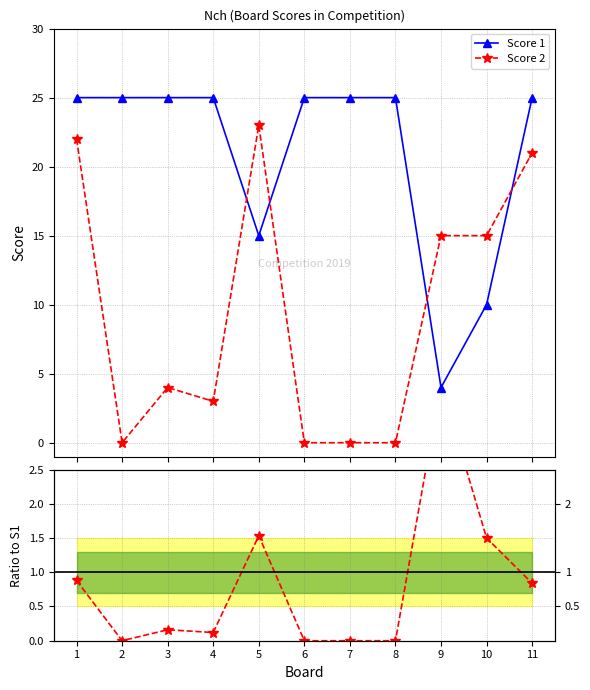

What is the difference between the Ratio S2/S1 values at 10 and 7?

1.5